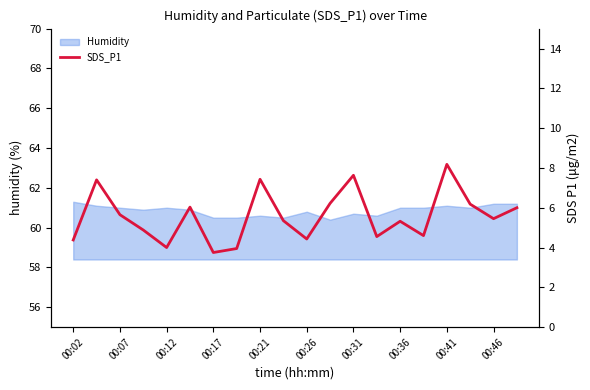

How many points are lower than both their immediate neighbors (excluding endpoints)?

6